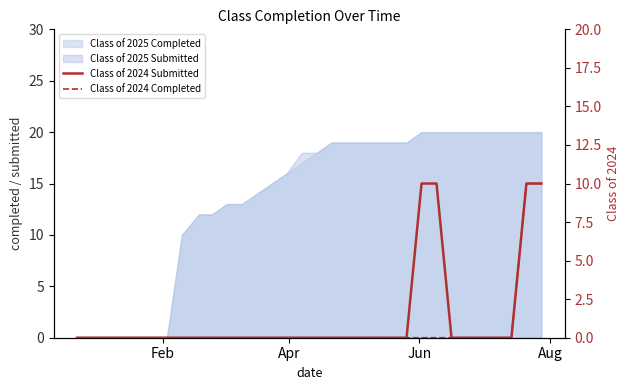

The value of Class of 2024 Submitted at 14 is -4. True or false?

False